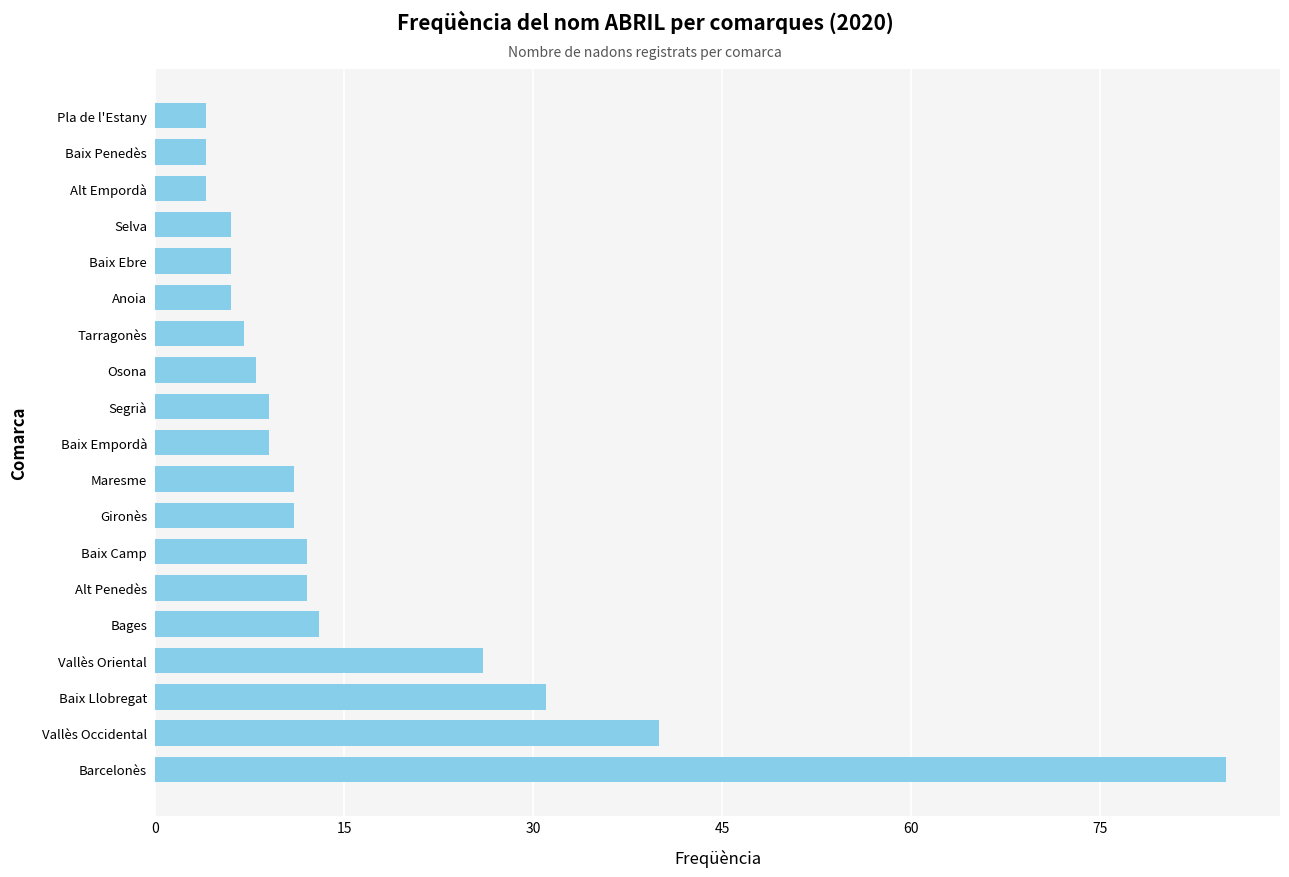

Does the chart contain stacked bars?

No